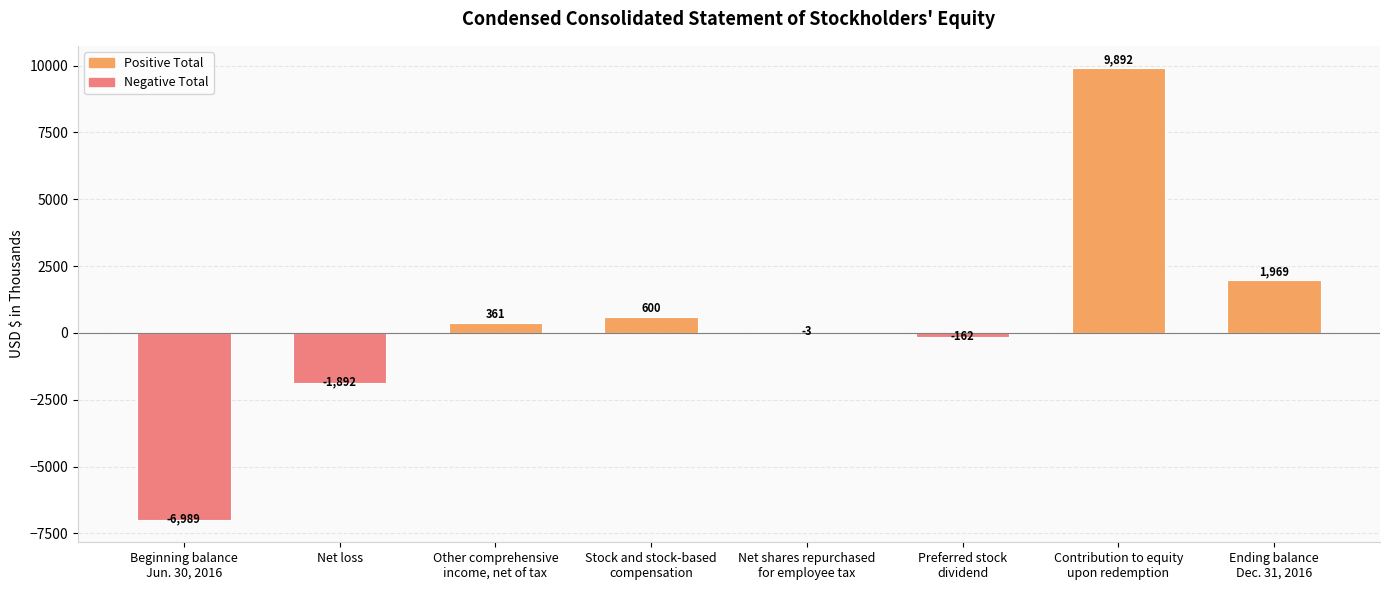

What is the greatest value displayed?

9892